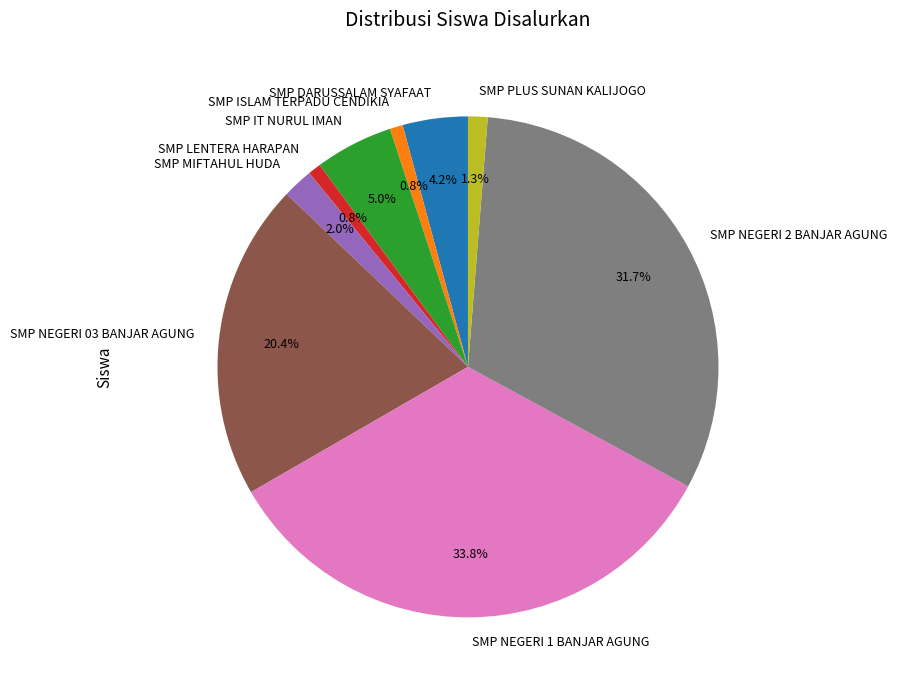

How many segments does this pie chart have?

9